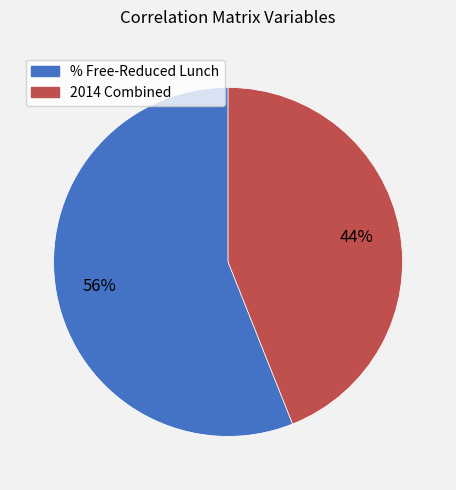

How many segments does this pie chart have?

2